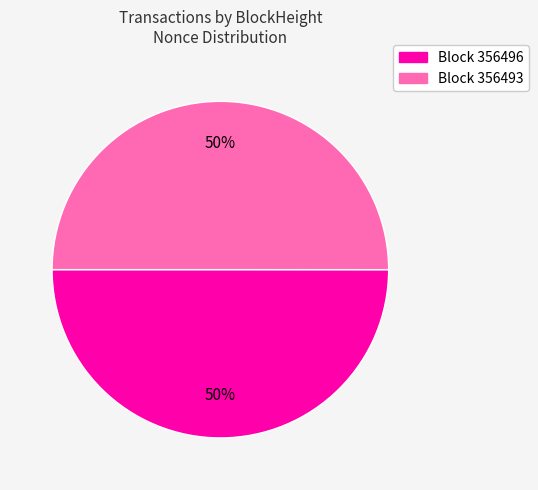

To the nearest percent, what is the average slice percentage?

50%